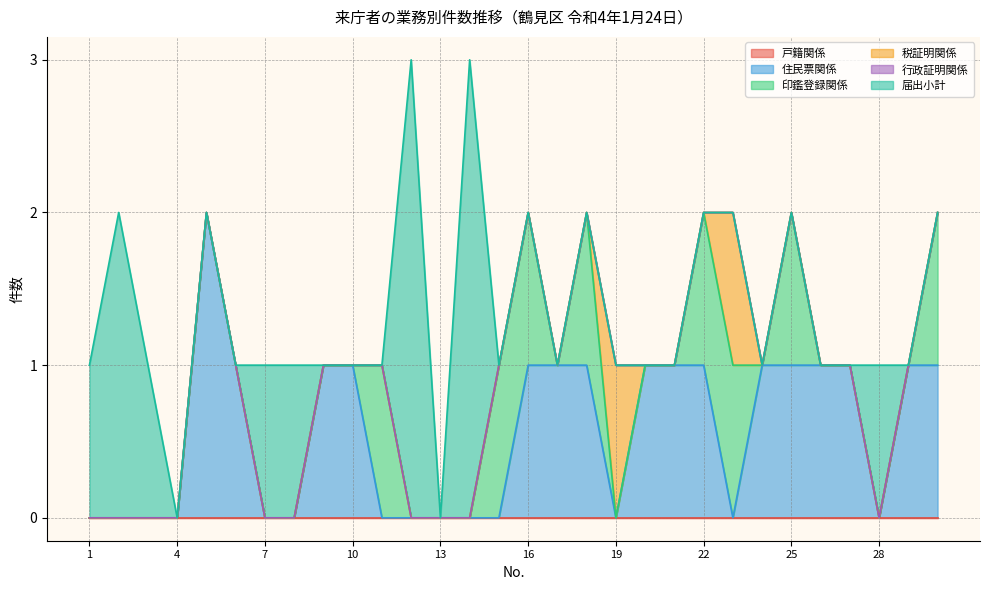

True or false: 印鑑登録関係 has a value of -1 at 1.

False